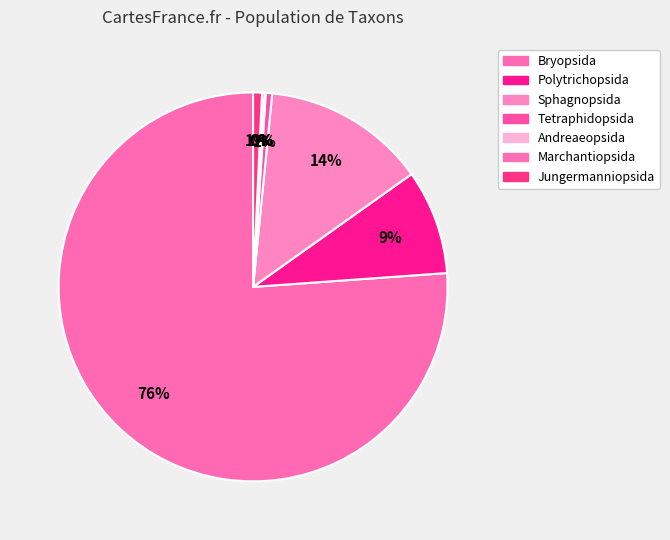

Count the number of slices in the pie.

7